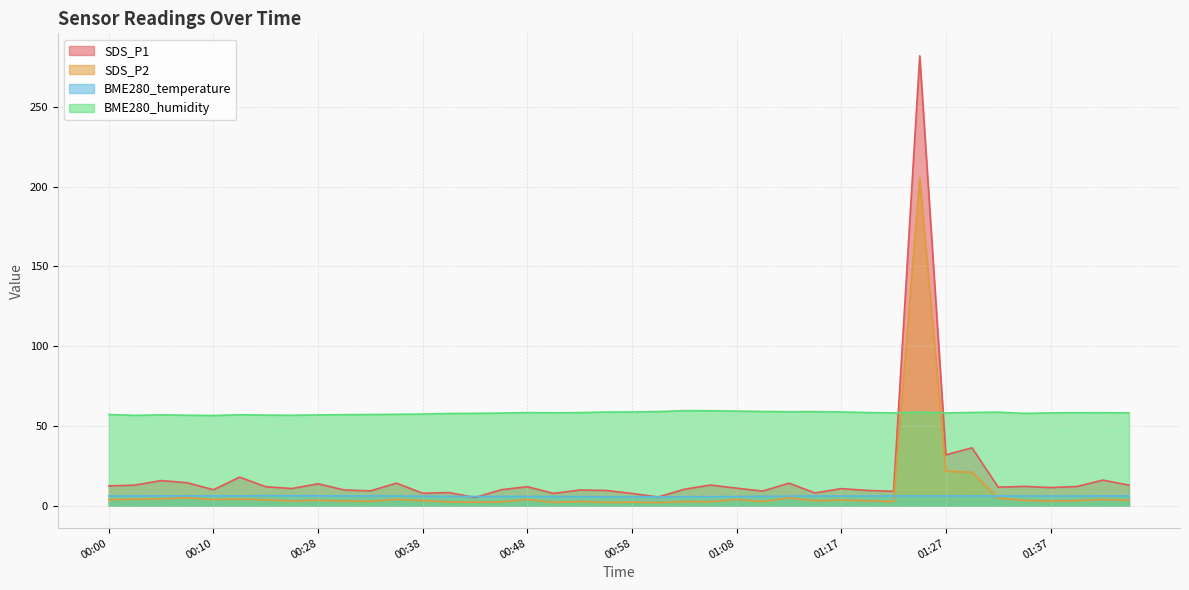

True or false: BME280_temperature and SDS_P2 intersect in this chart.

True